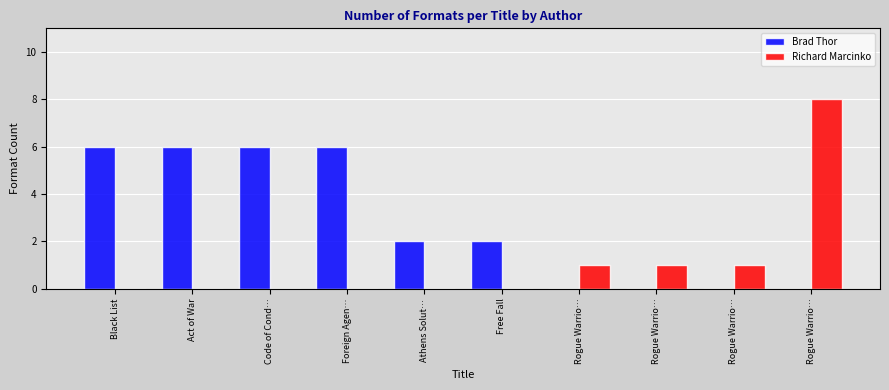

Count the number of categories in the chart.

10